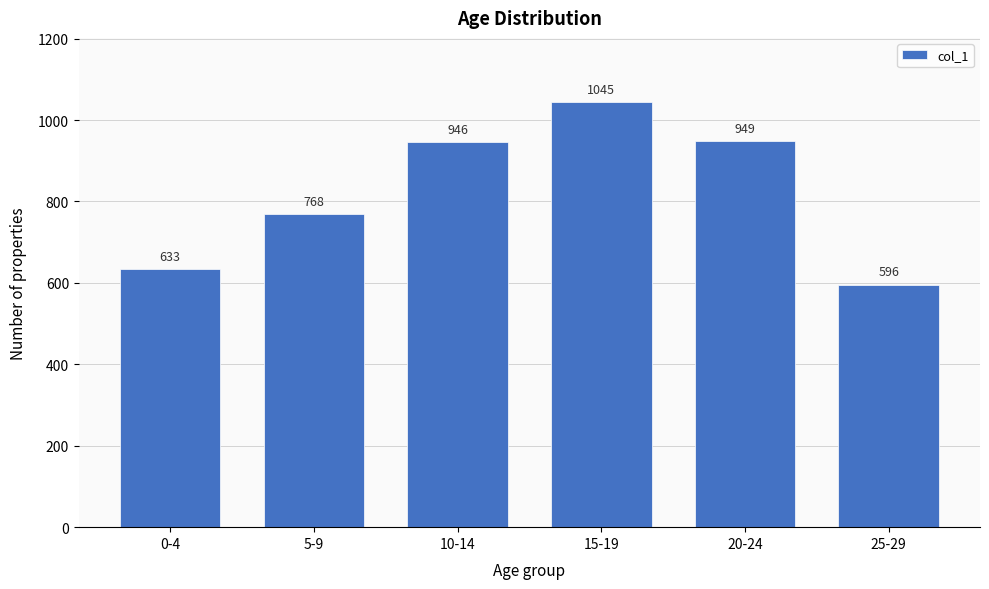

Reading right to left, what are all the values shown in this chart?

596	949	1045	946	768	633